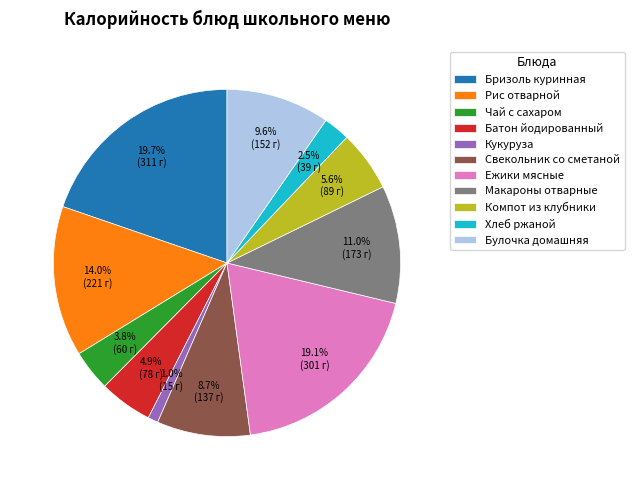

What percentage is the Компот из клубники slice, to the nearest percent?

6%